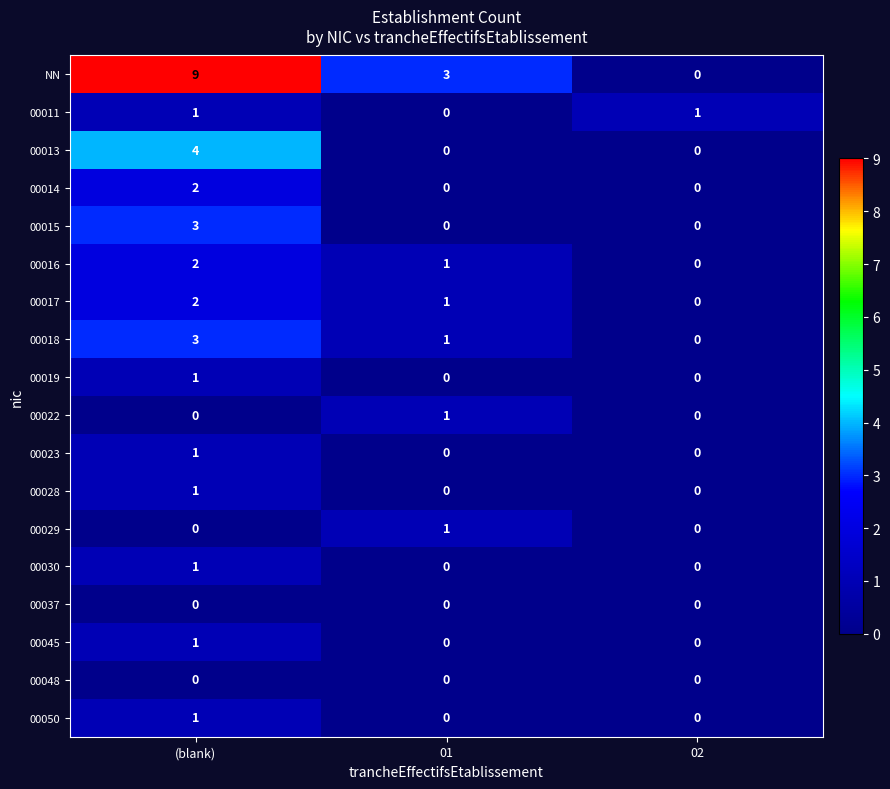

How many NN values are between 0 and 9?

3